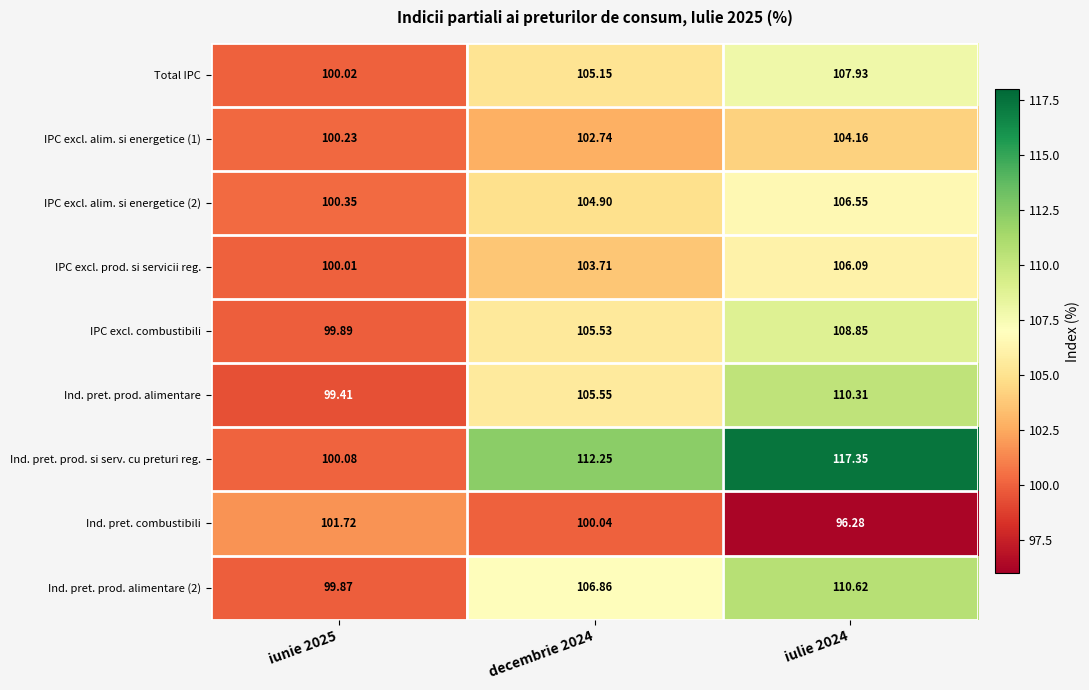

Is the value of Ind. pret. prod. alimentare at iulie 2024 greater than the value of IPC excl. combustibili at decembrie 2024?

Yes